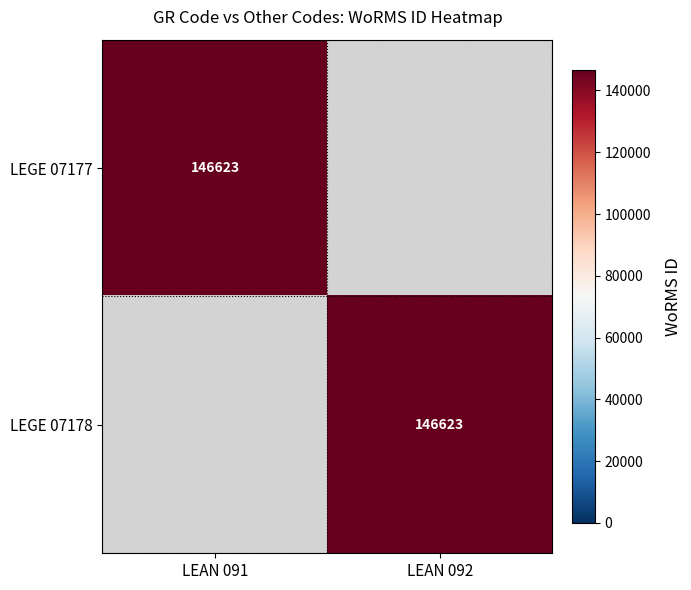

Is it true that LEGE 07177 equals 146623 at LEAN 091?

True